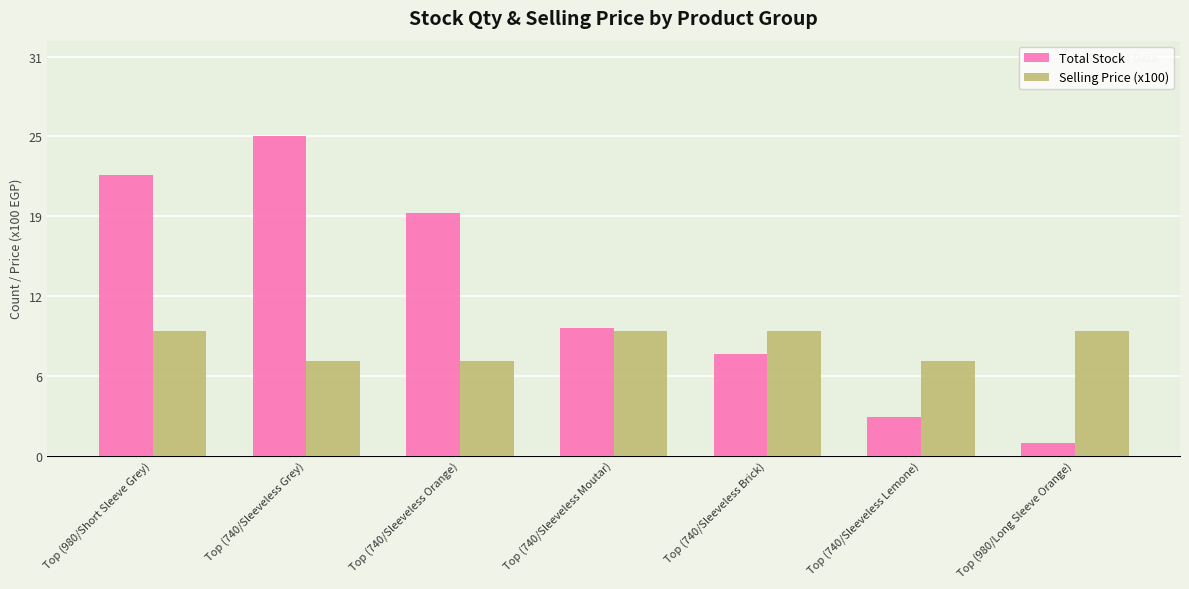

Is the value of Total Stock at Top (740/Sleeveless Brick) greater than the value of Selling Price (x100) at Top (740/Sleeveless Moutar)?

No